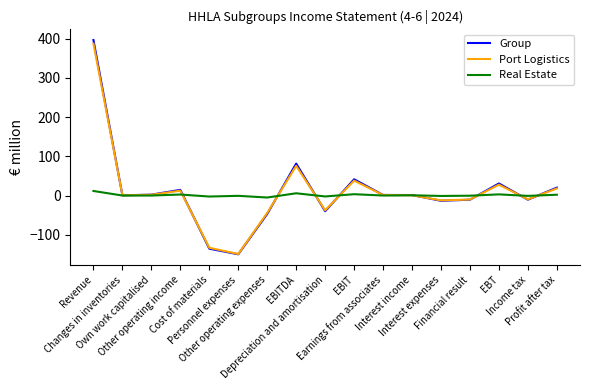

What is the highest value of the Port Logistics series?

387.5